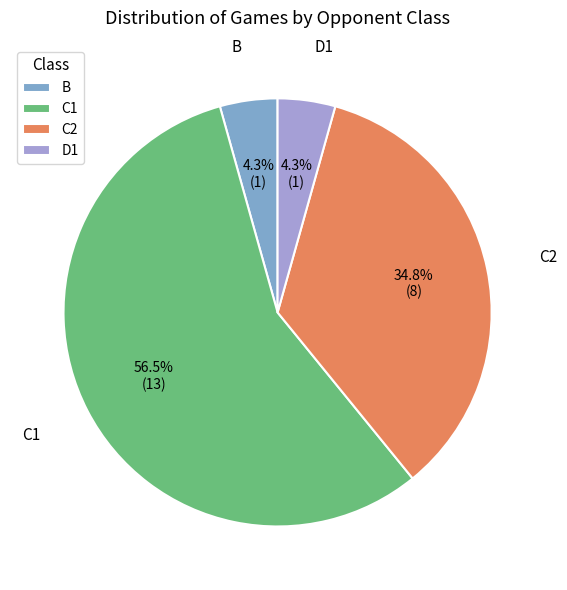

Is the sum of B and D1 greater than half?

No